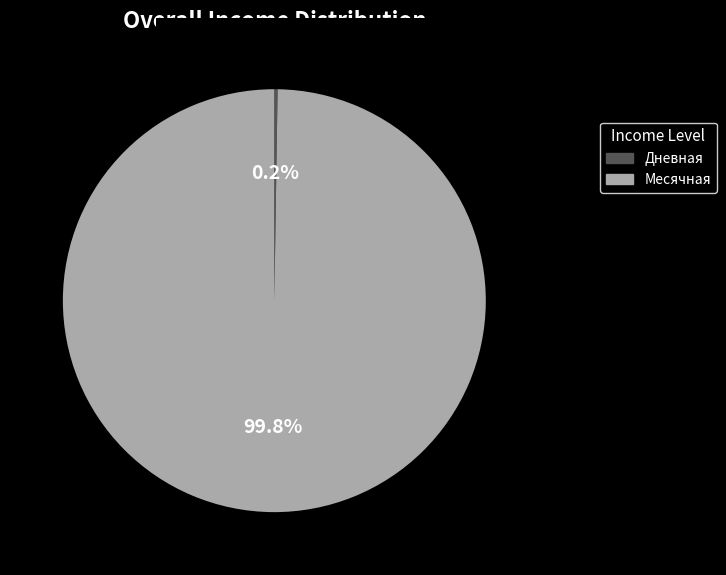

Is there any slice that represents more than half of the pie?

Yes